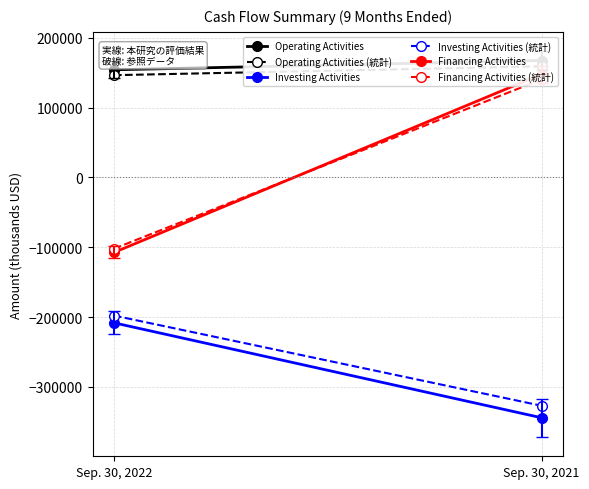

Is it true that Operating Activities (統計) equals 55715.3 at Sep. 30, 2021?

False